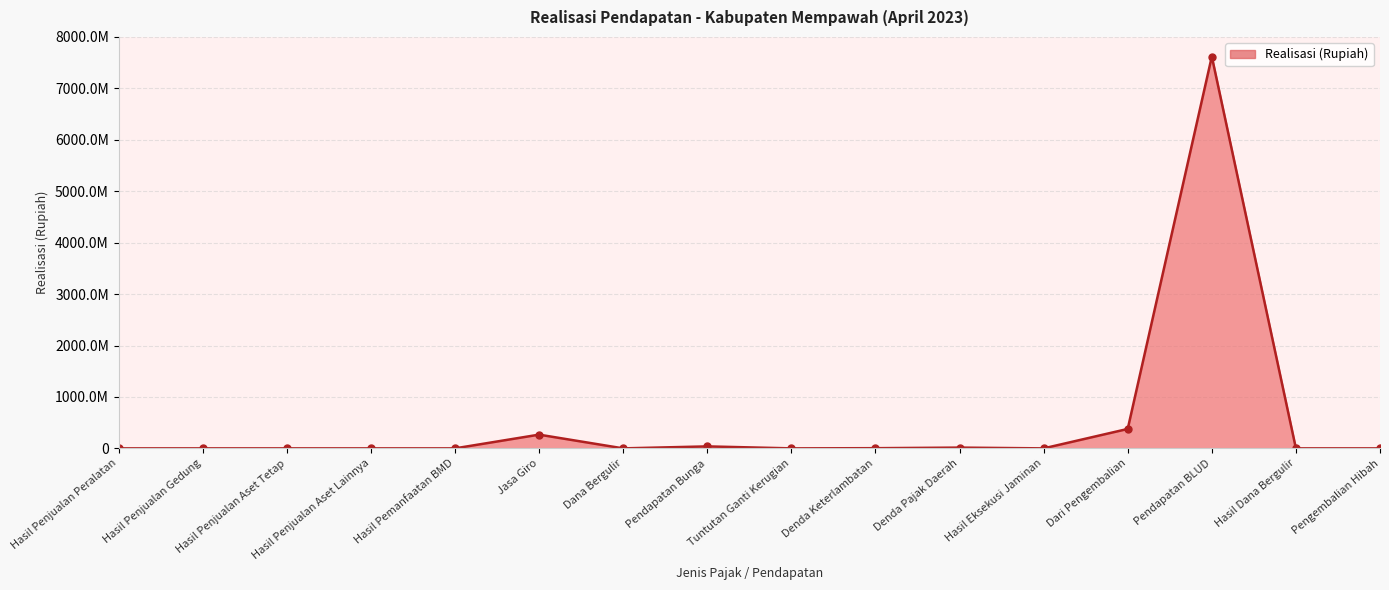

Does the chart have visible grid lines?

Yes